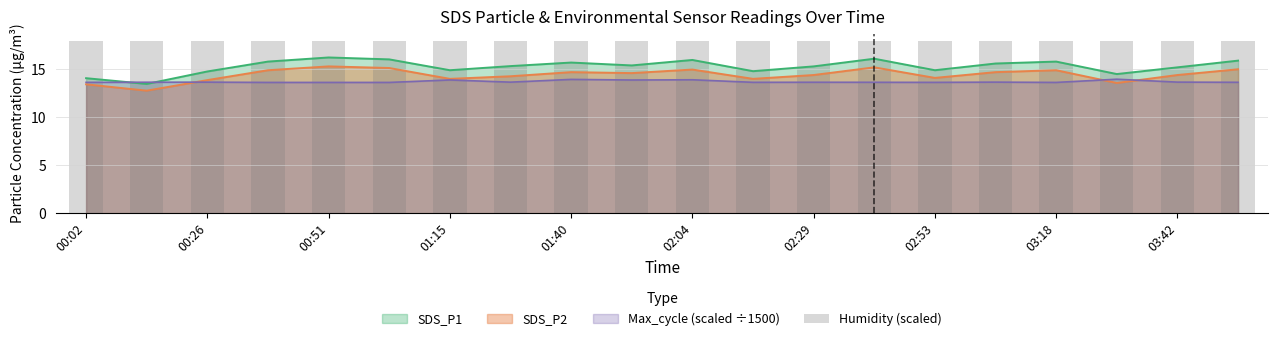

What is the sum of the SDS_P1 values at 02:17 and 03:42?

30.0